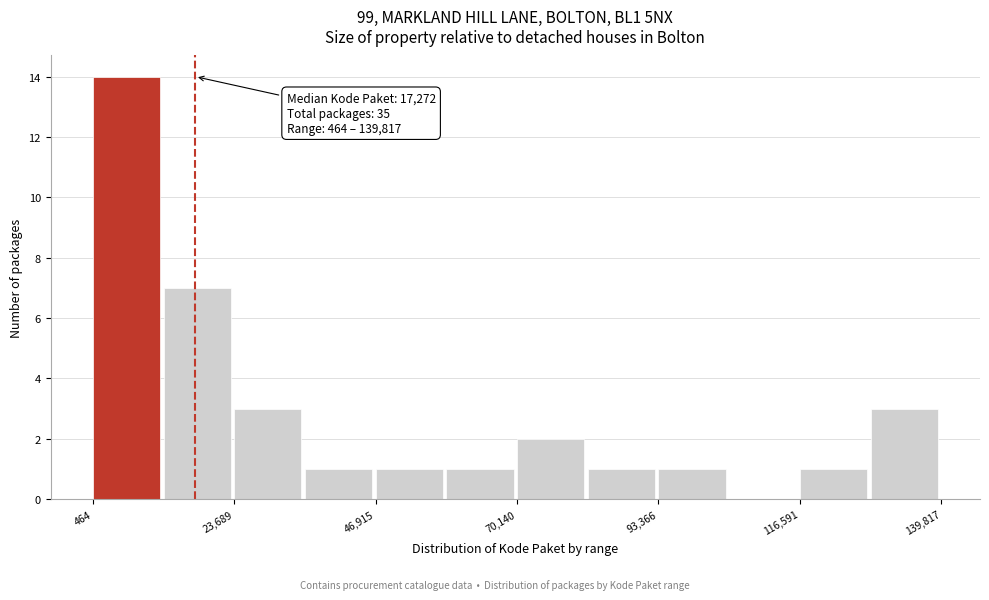

Around what value on the x-axis is the tallest bar? Give the approximate position of its centre, as read against the axis.

5000